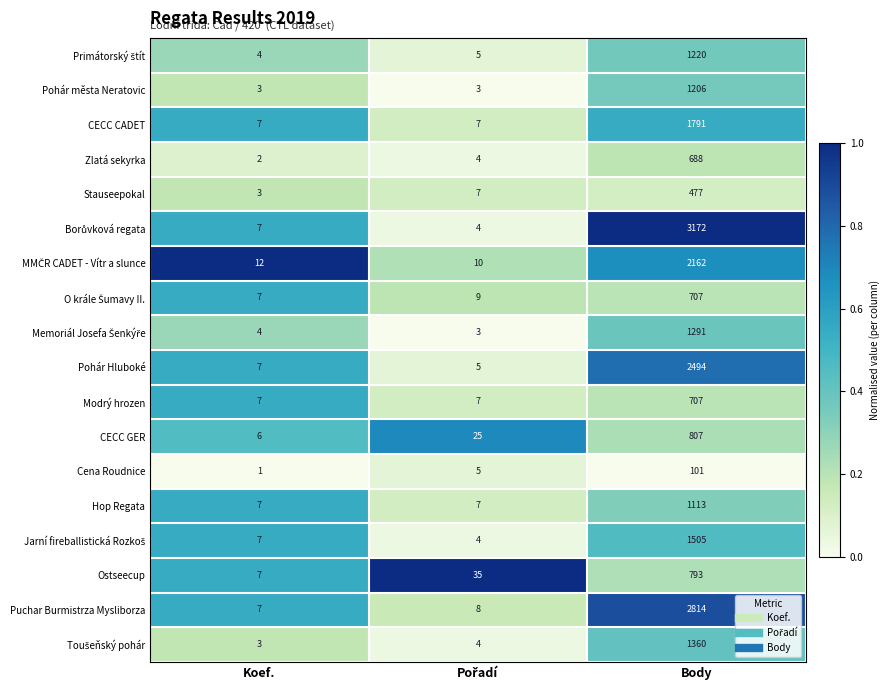

At which category is the sum across all series the highest?

Body